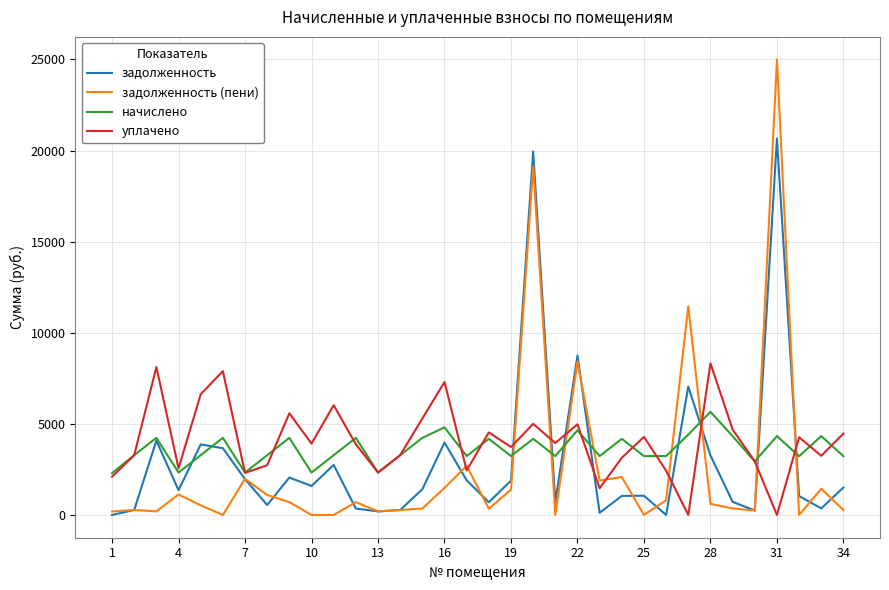

After their last crossing, which series has the higher values: начислено or задолженность (пени)?

начислено